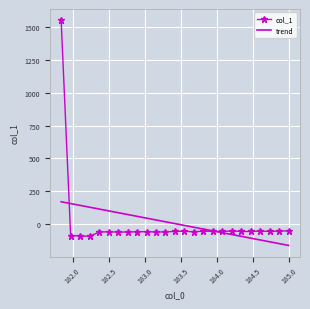

What is the maximum value shown in the chart?

1553.7